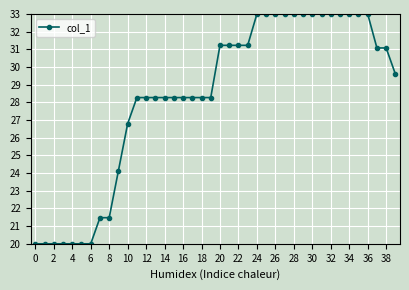

What is the value of the 2nd point from the left?

20.0